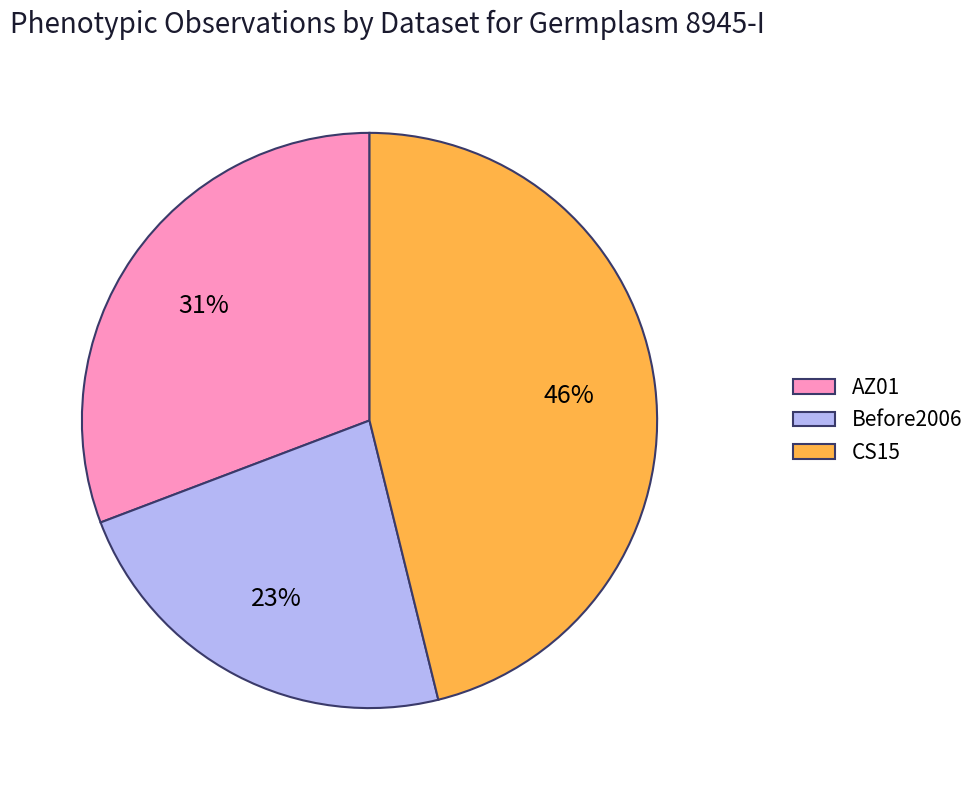

How many slices are in this pie chart?

3